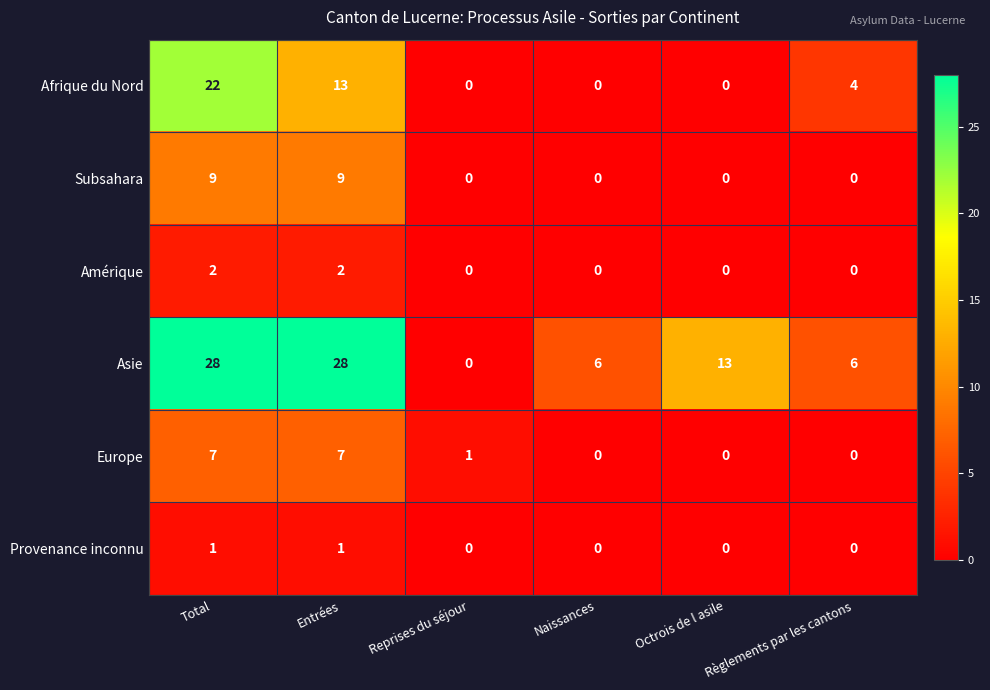

The value of Provenance inconnu at Entrées is 1. True or false?

True